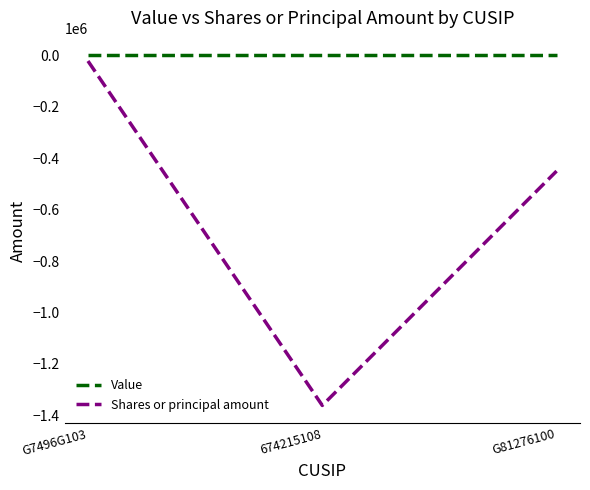

What are all the series names shown in the legend?

Value, Shares or principal amount